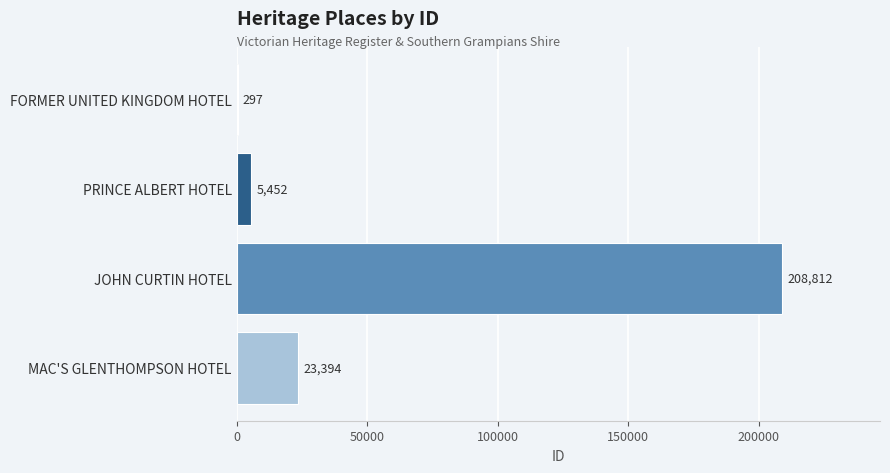

Where is the data nearest to the value 104554?

MAC'S GLENTHOMPSON HOTEL